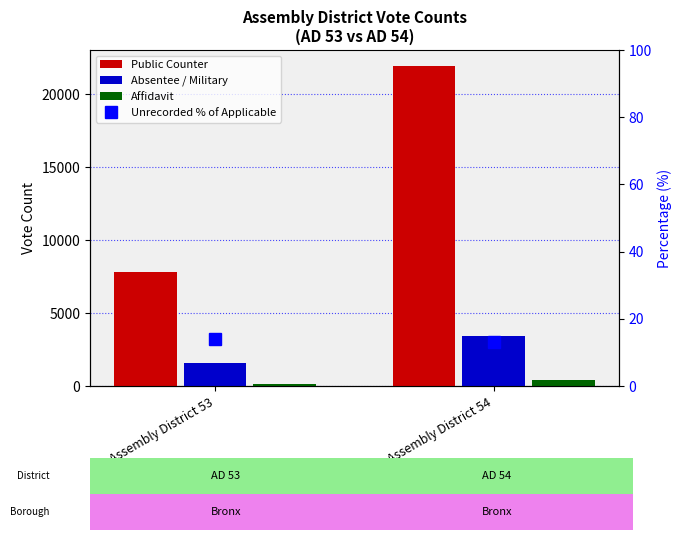

What is the average value of the Public Counter series?

14884.5